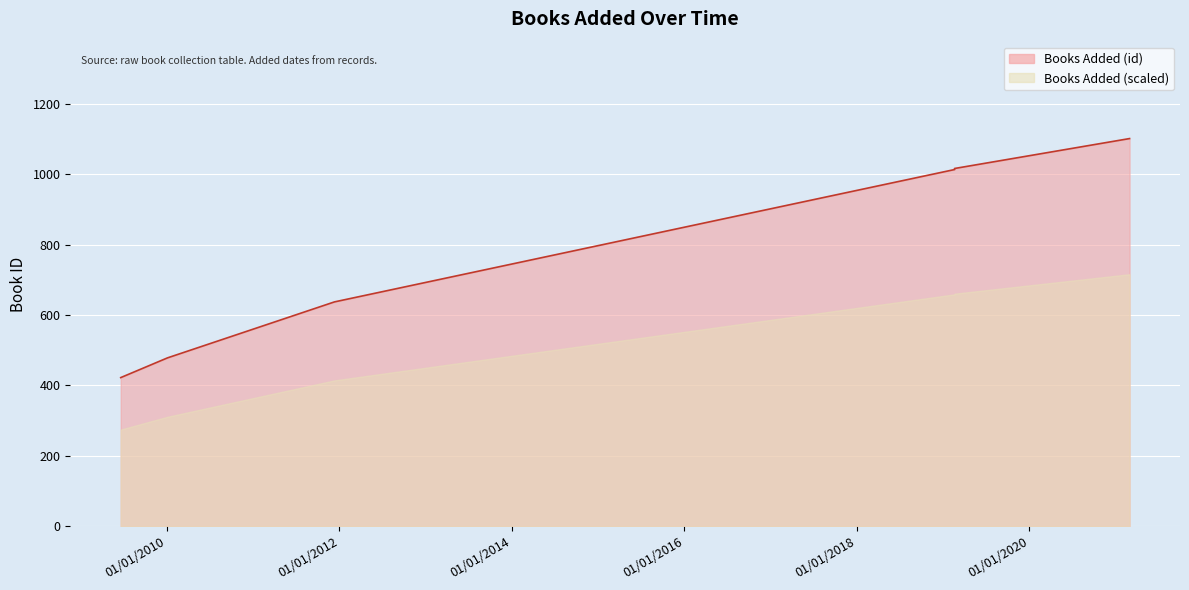

Is it true that the value at 18/02/2019 is 557?

False